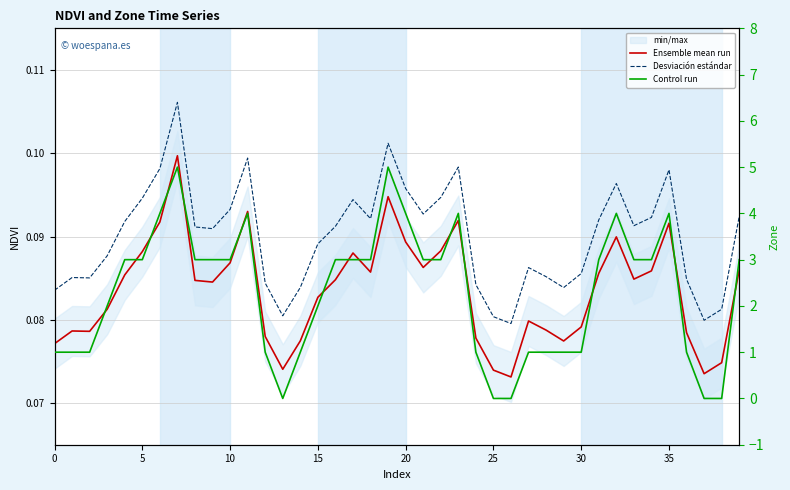

Does the chart have visible grid lines?

Yes